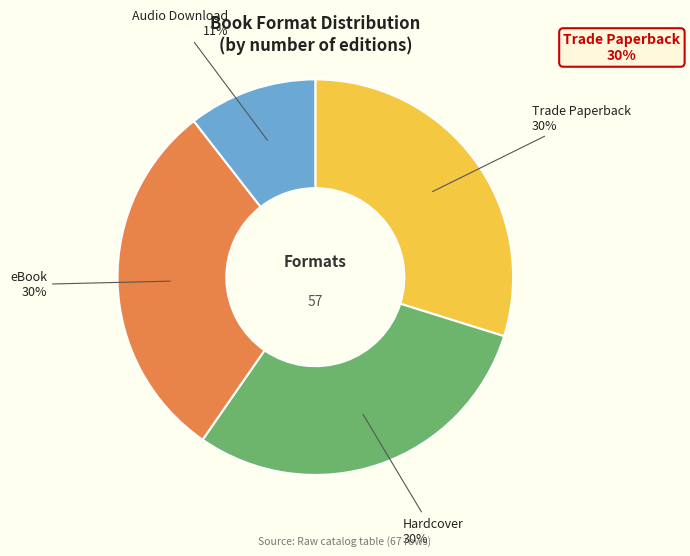

True or false: Hardcover accounts for 36% of the total.

False